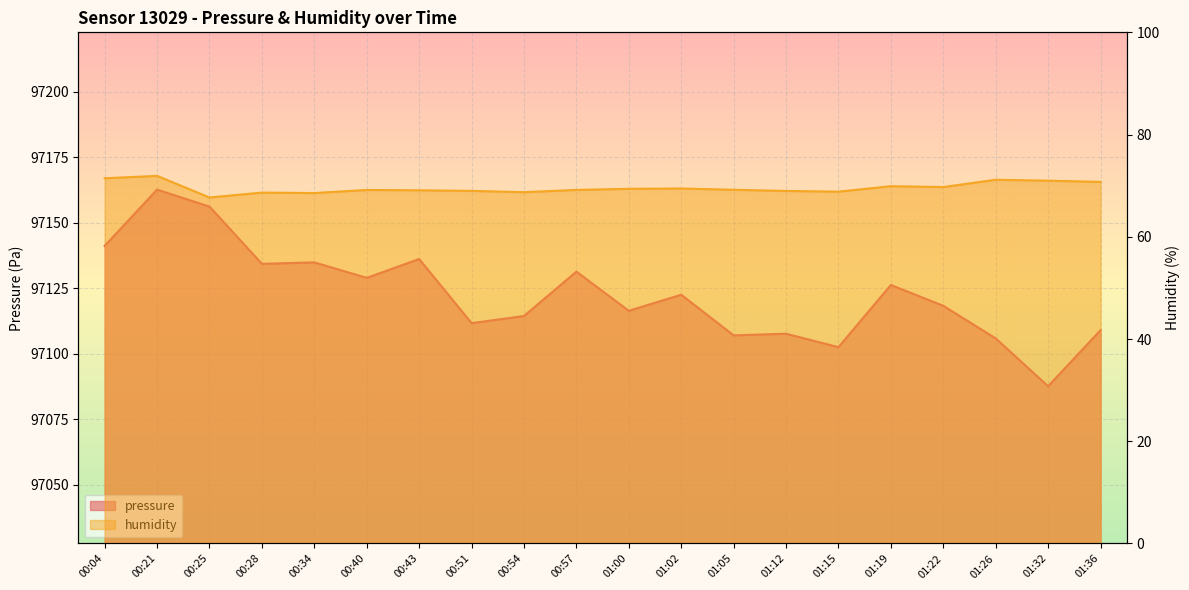

What is the label of the 5th point from the right?

01:19